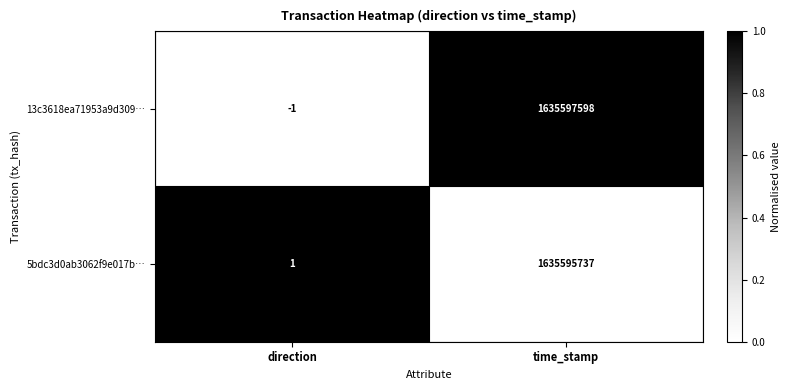

Which series has the widest spread of values?

13c3618ea71953a9d309…